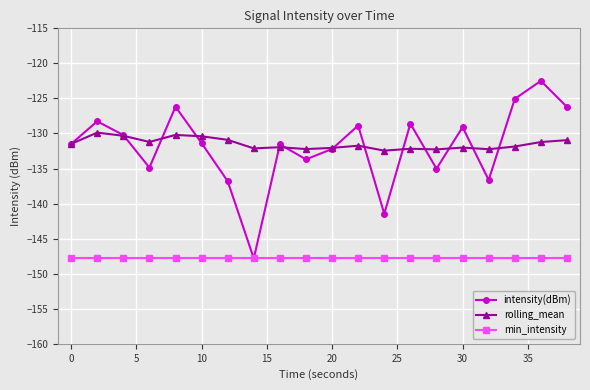

What is the difference between the second highest and second lowest values in the intensity(dBm) series?

16.4